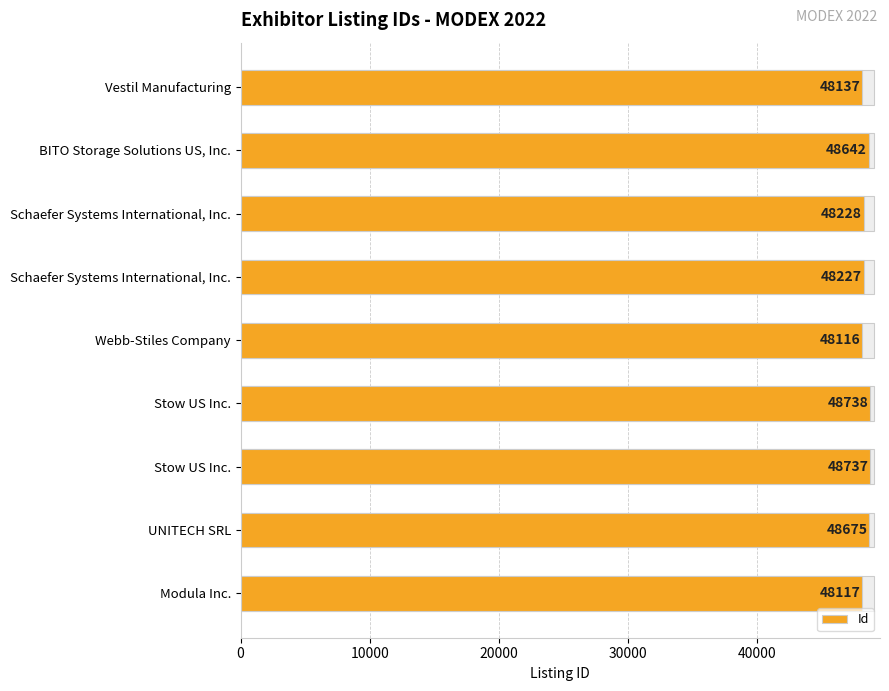

How many categories are shown in the chart?

9